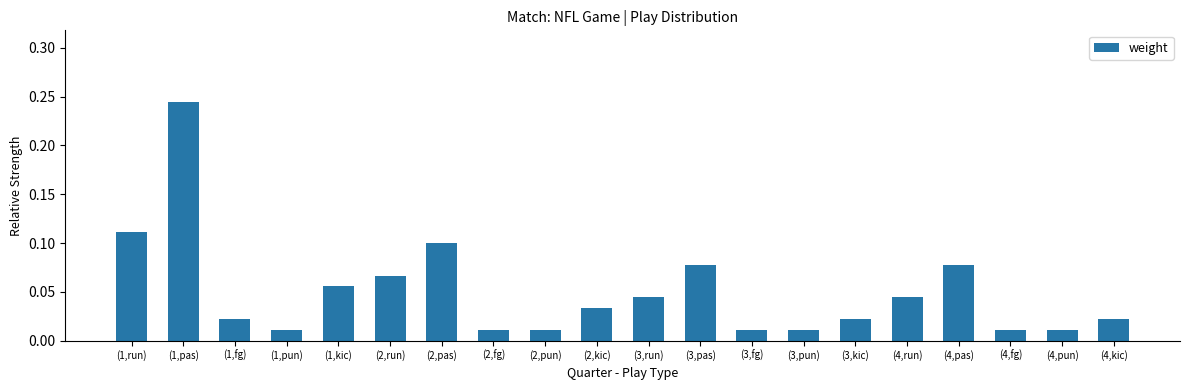

What is the change in value from (1,run) to (1,pas)?

+0.1